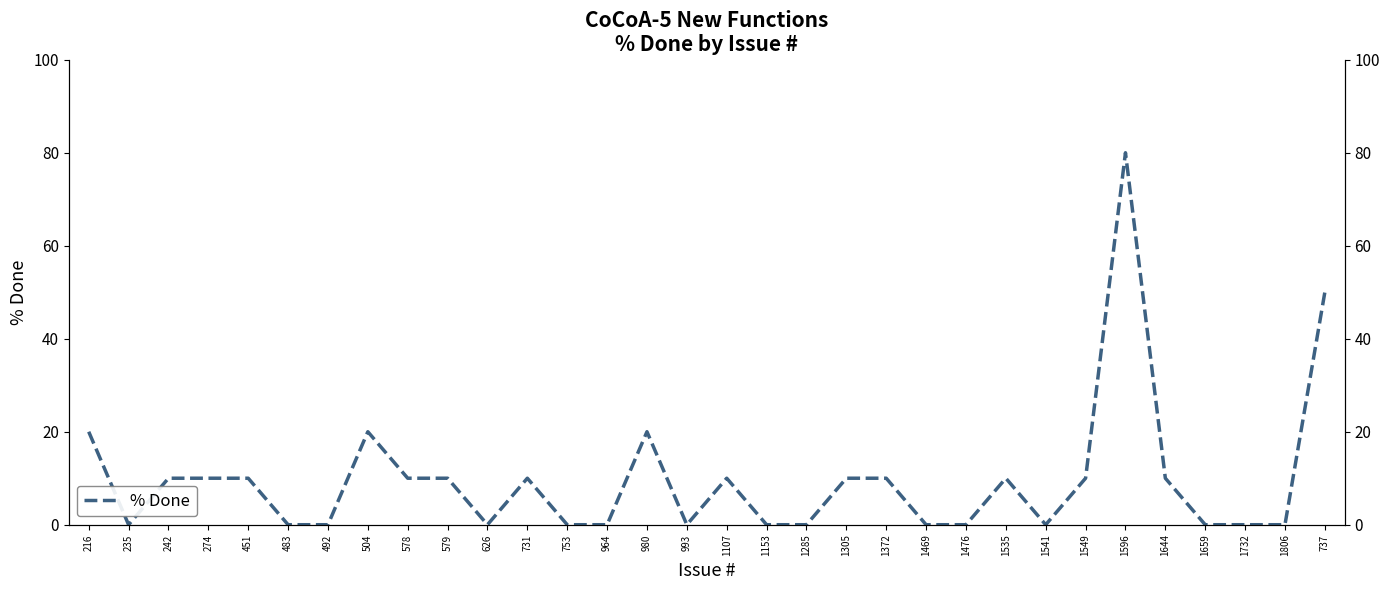

Approximately how many times larger is the value at 274 compared to 578?

1.0